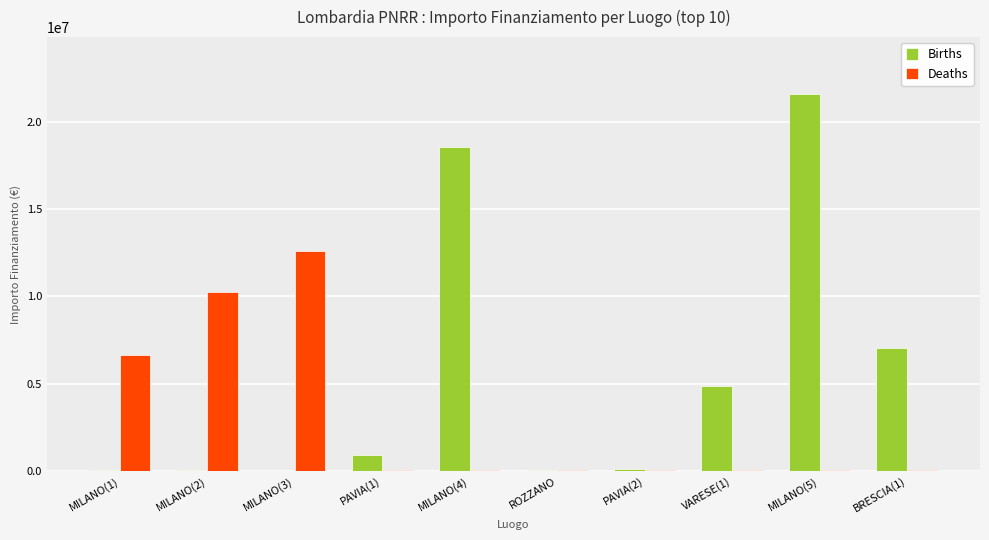

How many values in the Deaths series exceed 73886?

5